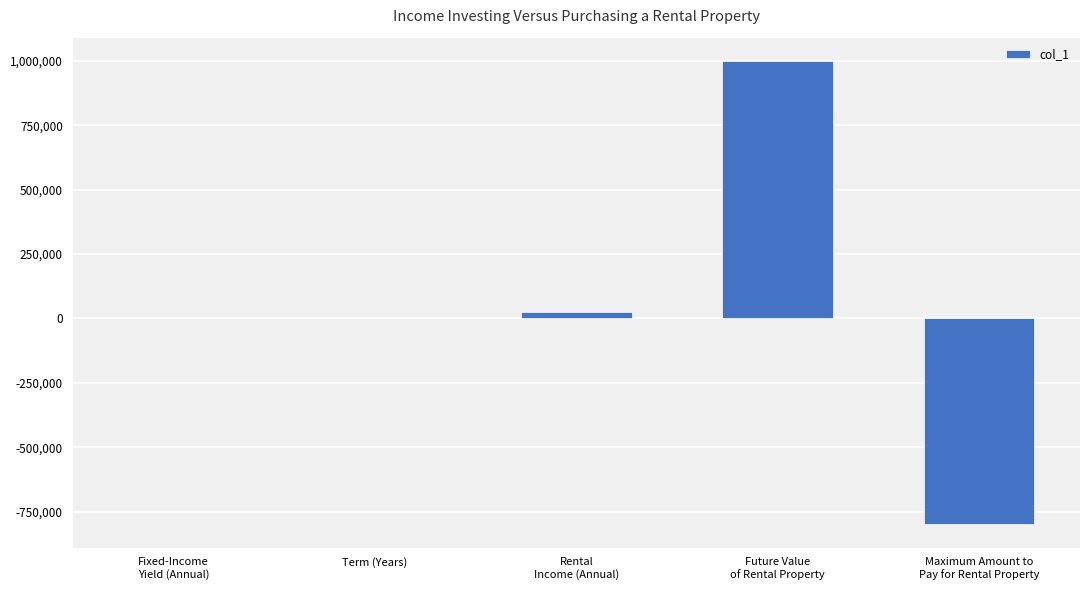

Where is the data nearest to the value 100382?

Rental
Income (Annual)